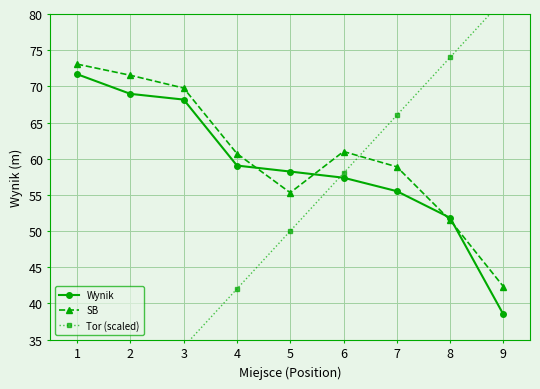

True or false: Wynik has a value of 38.5 at 9.

True